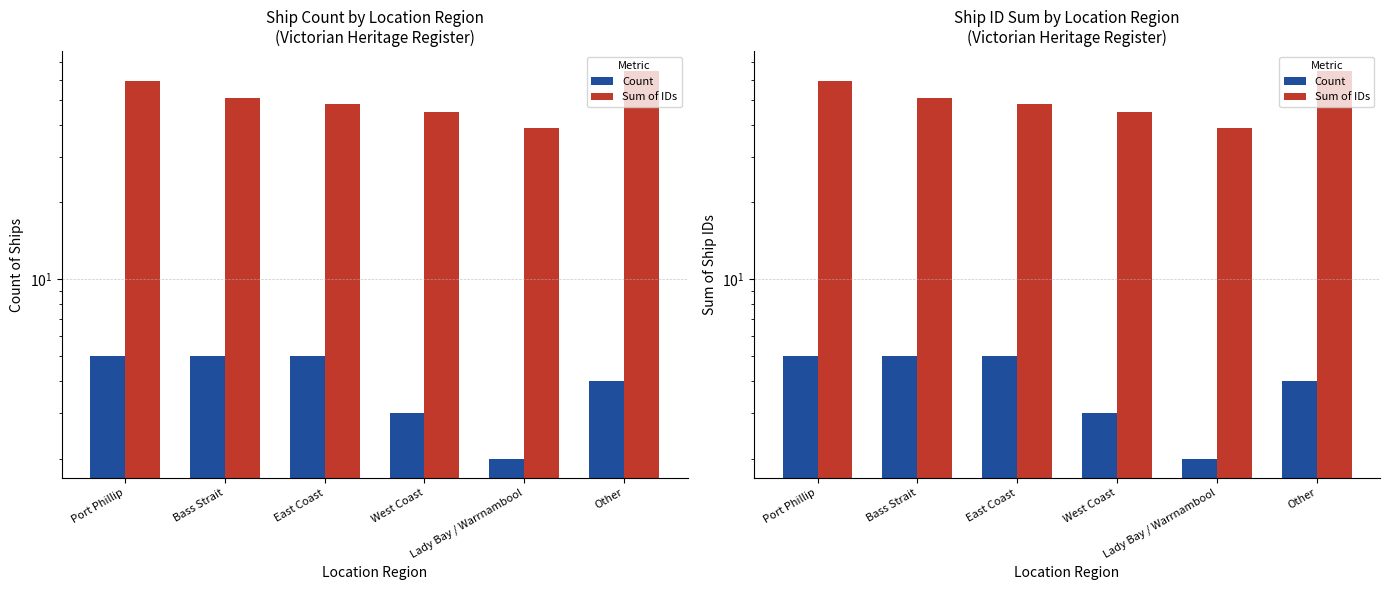

At West Coast, list the series in order from smallest to largest.

Count, Sum of IDs